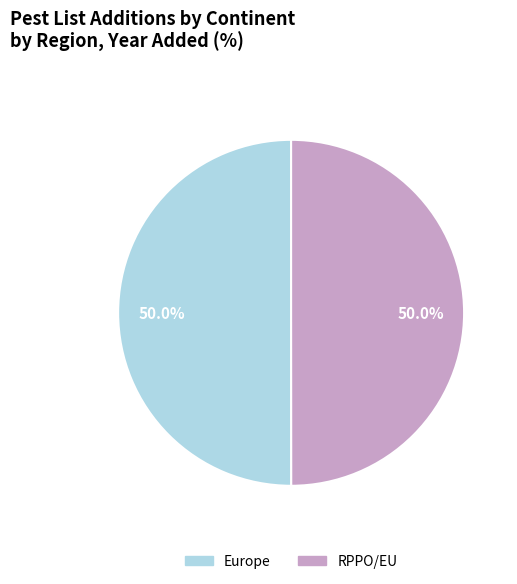

Is the sum of RPPO/EU and Europe greater than half?

Yes